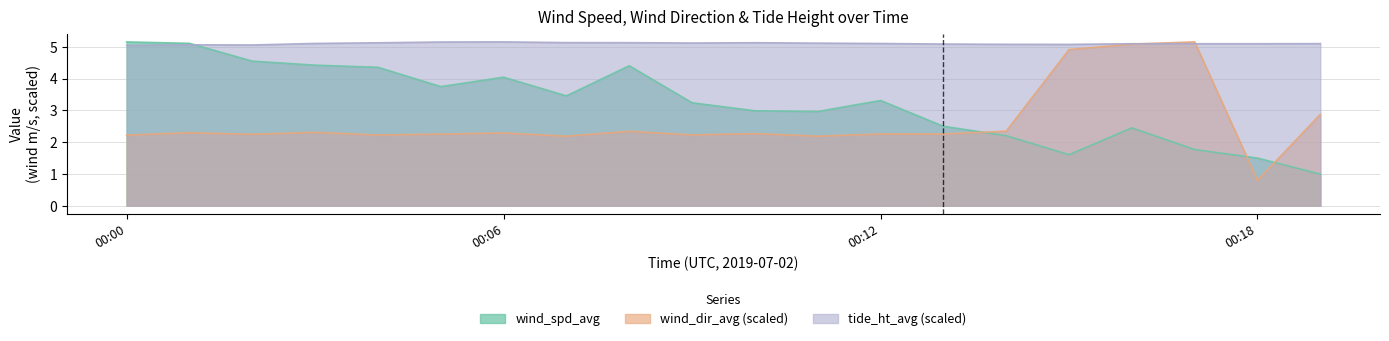

How many intersections are there between wind_dir_avg and wind_spd_avg?

3